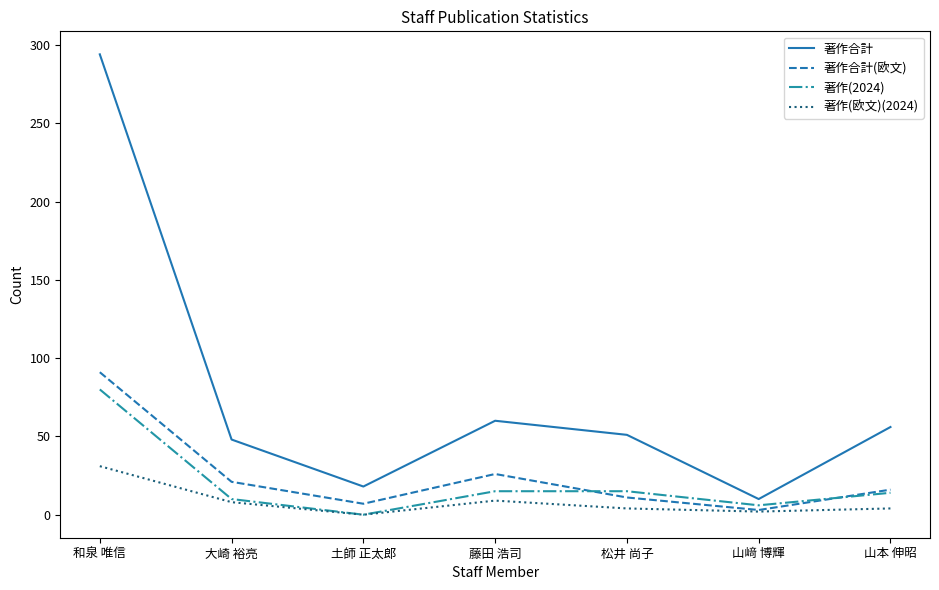

What is the maximum value shown in the chart?

294